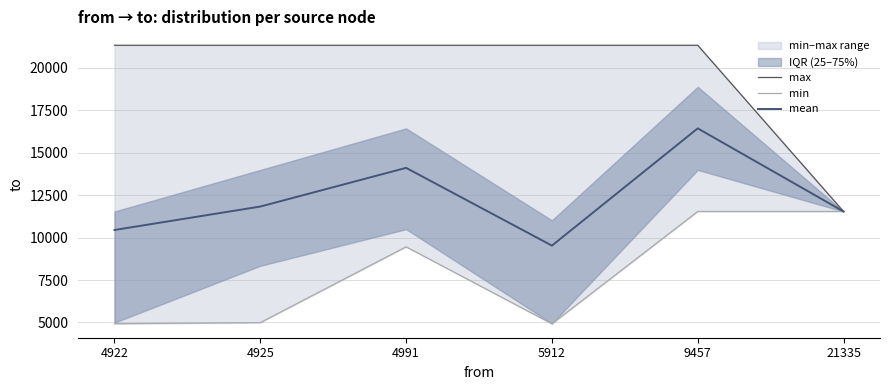

Reading left to right, what are all the values shown in this chart?

max: 4922=21335.0	4925=21335.0	4991=21335.0	5912=21335.0	9457=21335.0	21335=11540.0
min: 4922=4925.0	4925=4991.0	4991=9457.0	5912=4922.0	9457=11540.0	21335=11540.0
mean: 4922=10449.6	4925=11830.8	4991=14110.7	5912=9528.3	9457=16437.5	21335=11540.0